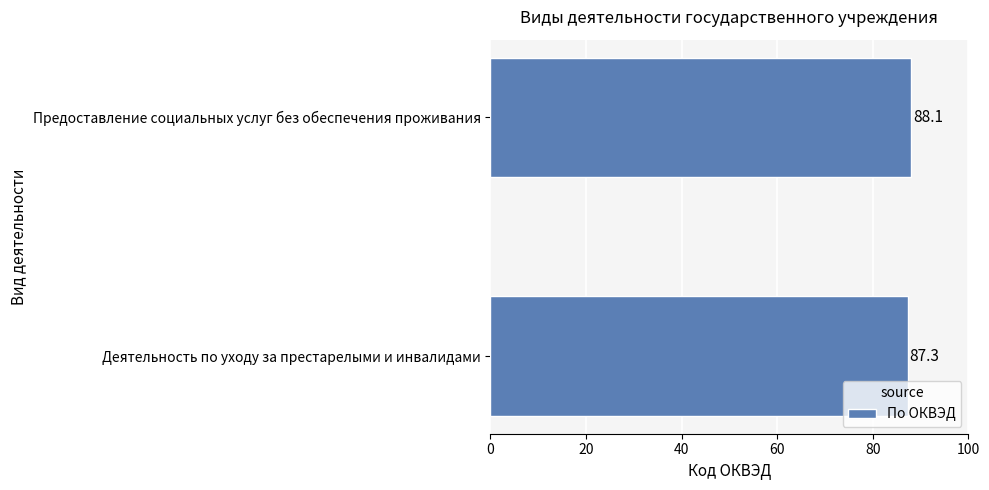

Count the values in the range 87 to 88.

1